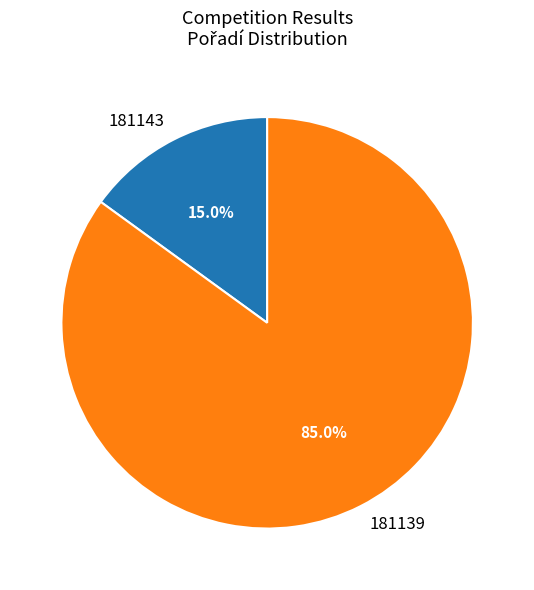

To the nearest percent, what is the difference between the 181143 and 181139 slice percentages?

70%